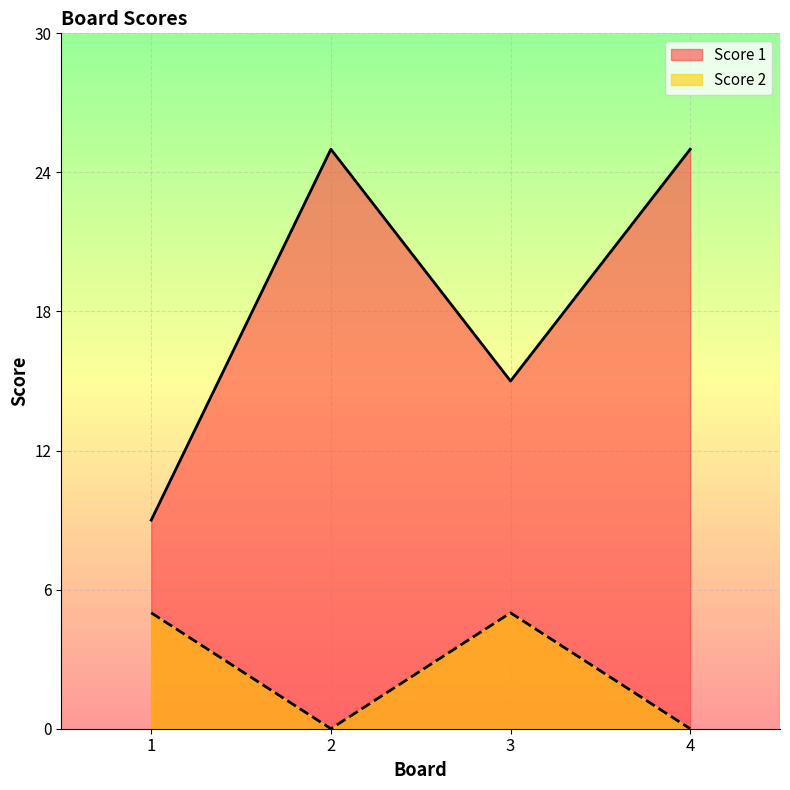

What is the difference between the second highest and minimum values in the Score 2 series?

5